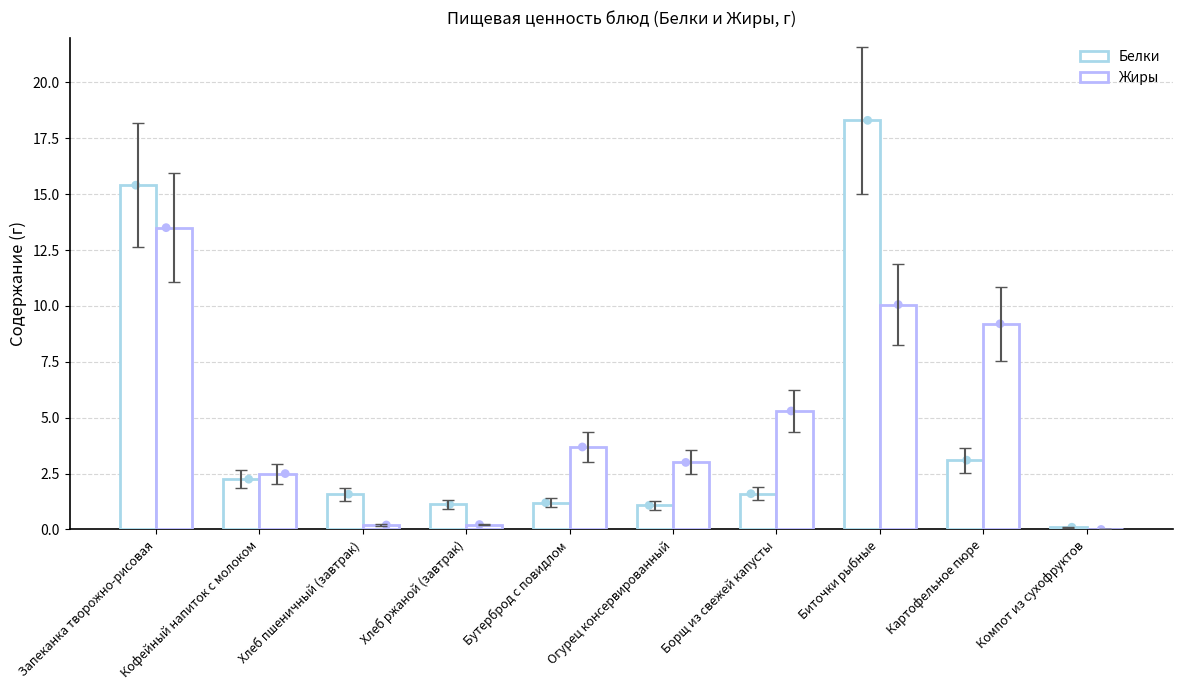

Is the value of Жиры at Картофельное пюре greater than the value of Белки at Картофельное пюре?

Yes